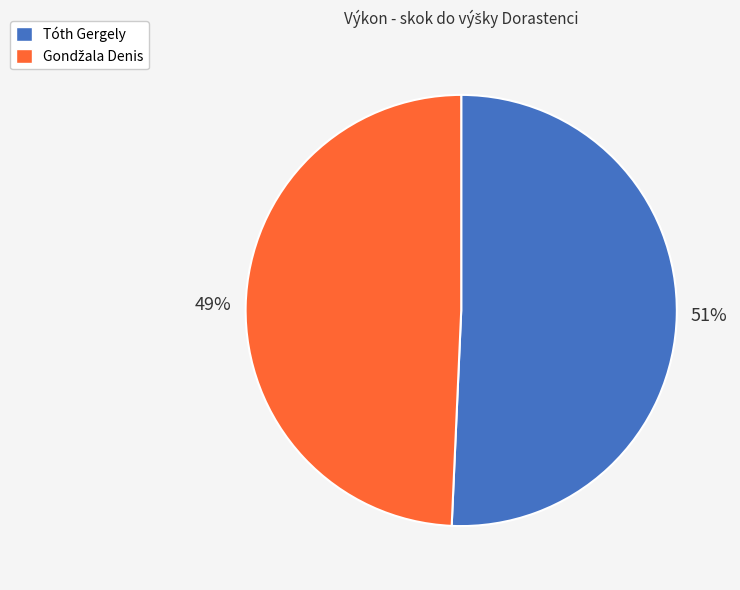

To the nearest percent, what is the average slice percentage?

50%